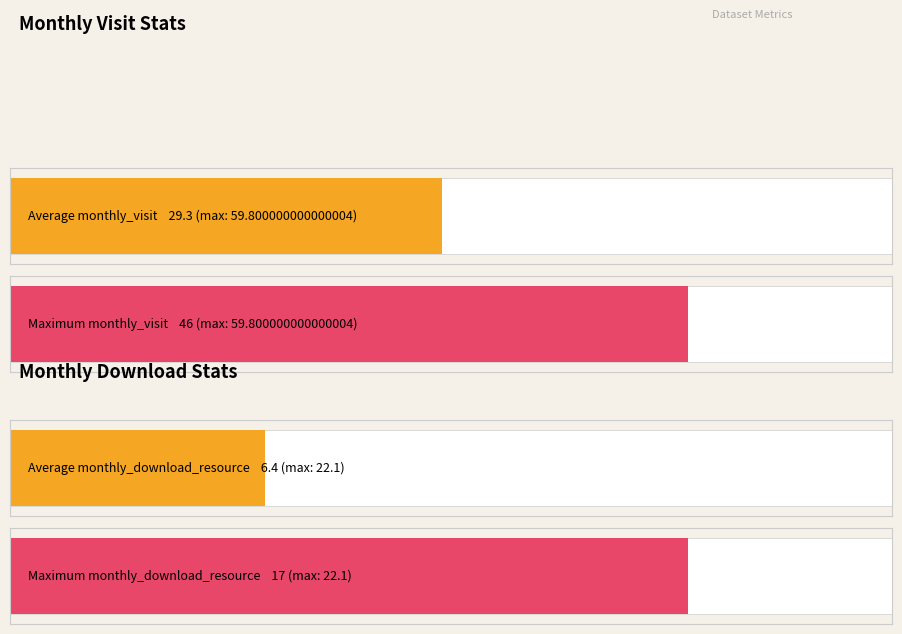

Are the bars grouped side by side (vs. stacked)?

Yes